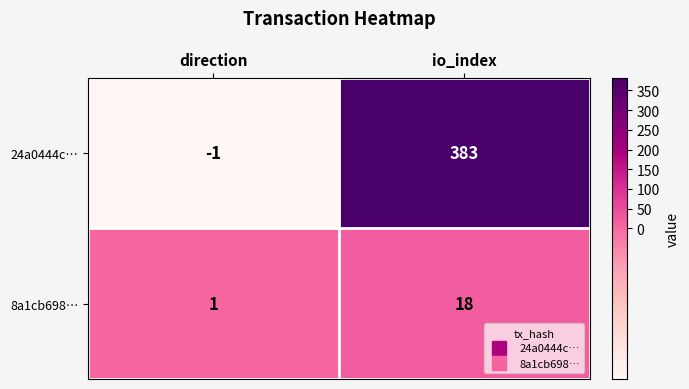

Count the number of categories in the chart.

2